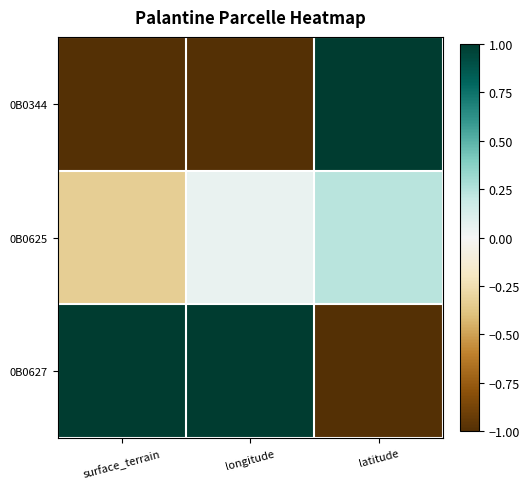

Which series has the largest range (max minus min)?

0B0344